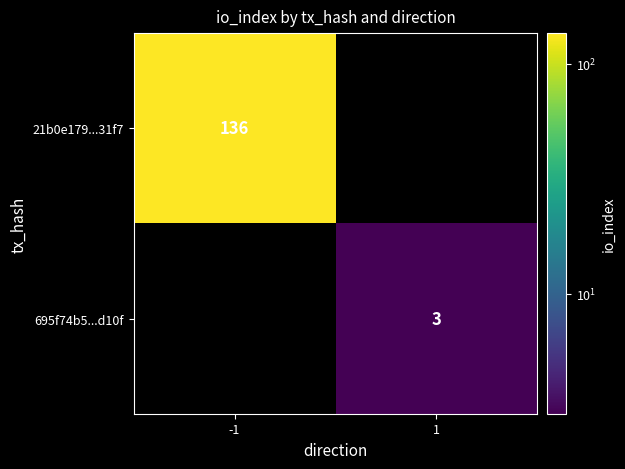

Is it true that 21b0e179...31f7 equals 202 at -1?

False